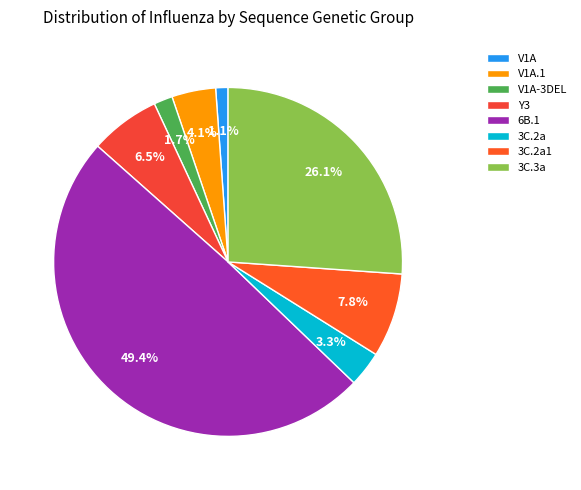

What is the total percentage of 3C.2a1 and V1A-3DEL?

9.5%